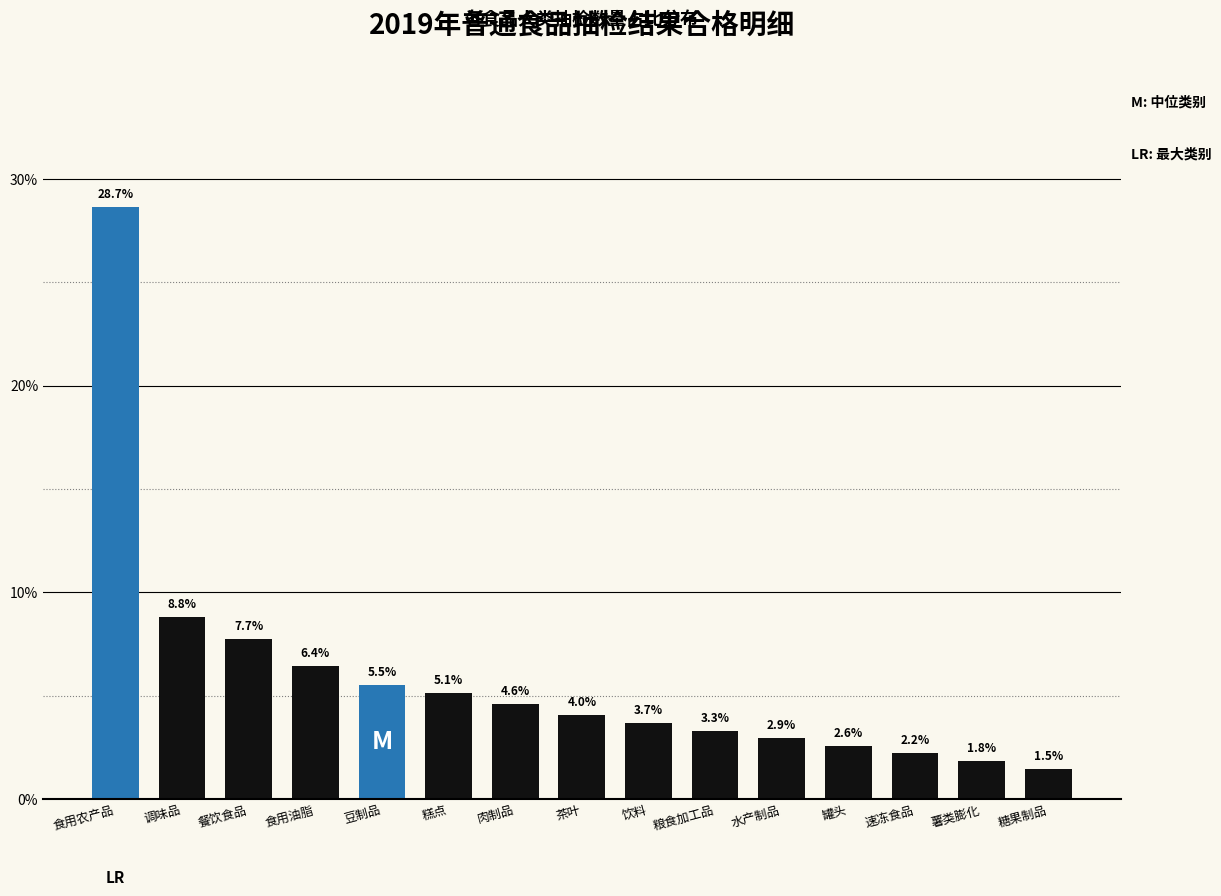

Reading left to right, list all the values displayed in this chart.

食用农产品=28.7	调味品=8.8	餐饮食品=7.7	食用油脂=6.4	豆制品=5.5	糕点=5.1	肉制品=4.6	茶叶=4.0	饮料=3.7	粮食加工品=3.3	水产制品=2.9	罐头=2.6	速冻食品=2.2	薯类膨化=1.8	糖果制品=1.5